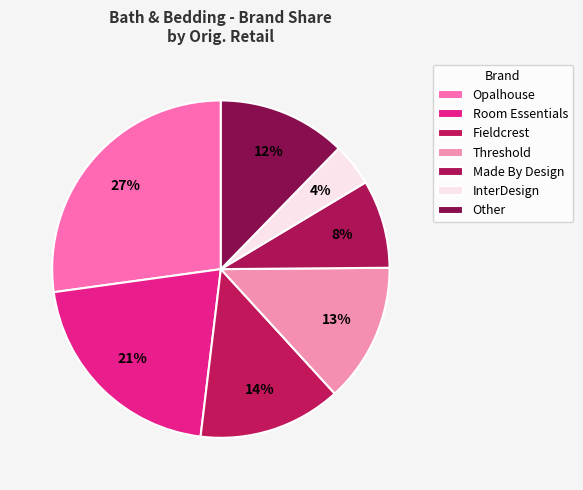

How many segments does this pie chart have?

7